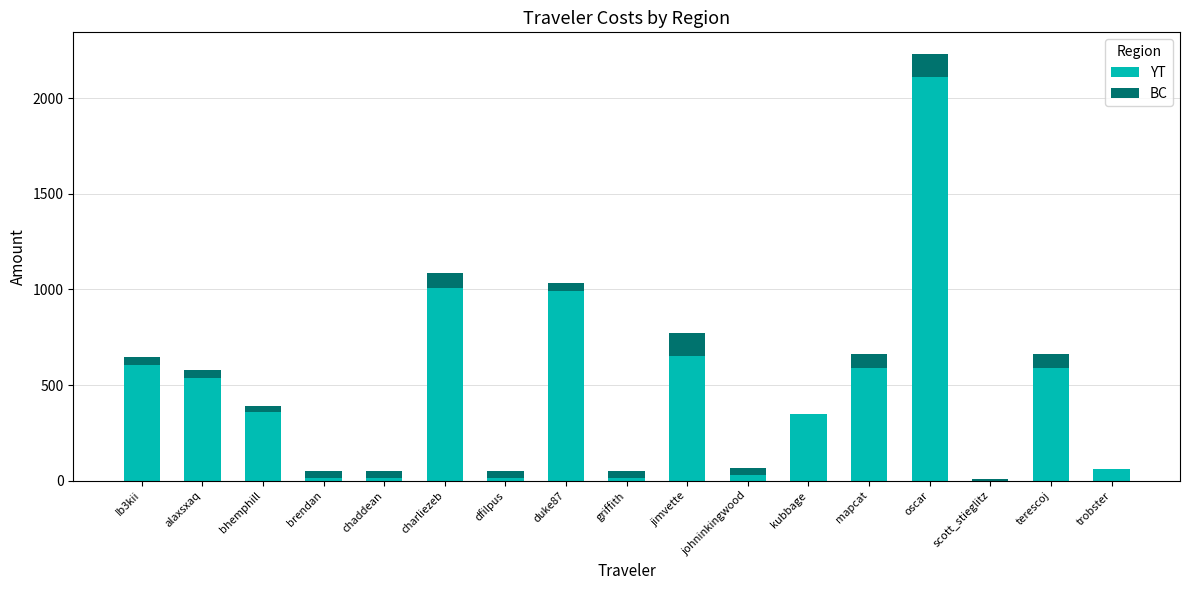

The YT series shows 357.8 at bhemphill. True or false?

True